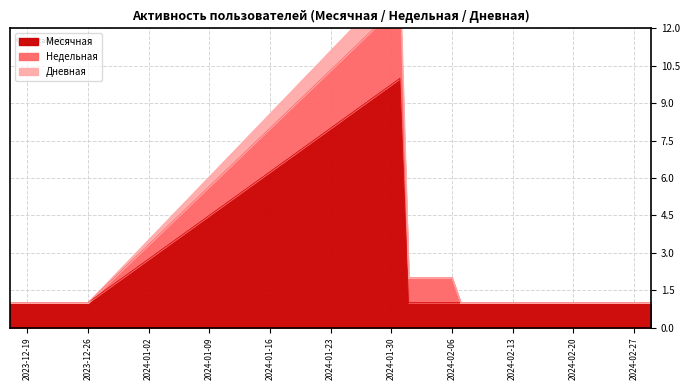

How many values in the Дневная series exceed 1?

7